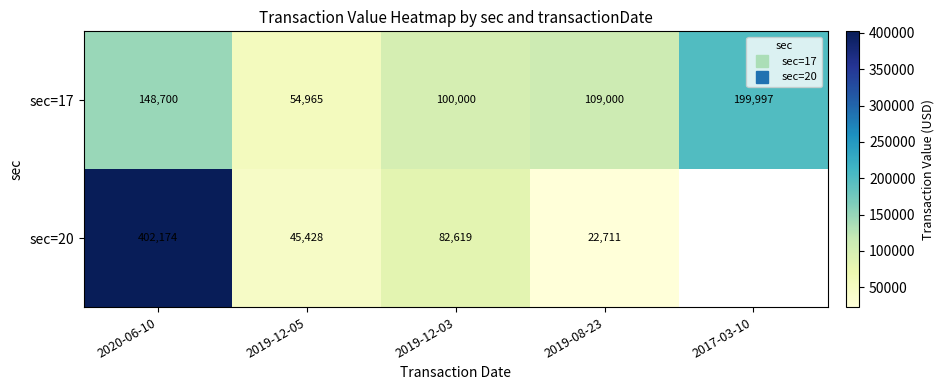

At how many categories does at least one series exceed 146261?

2